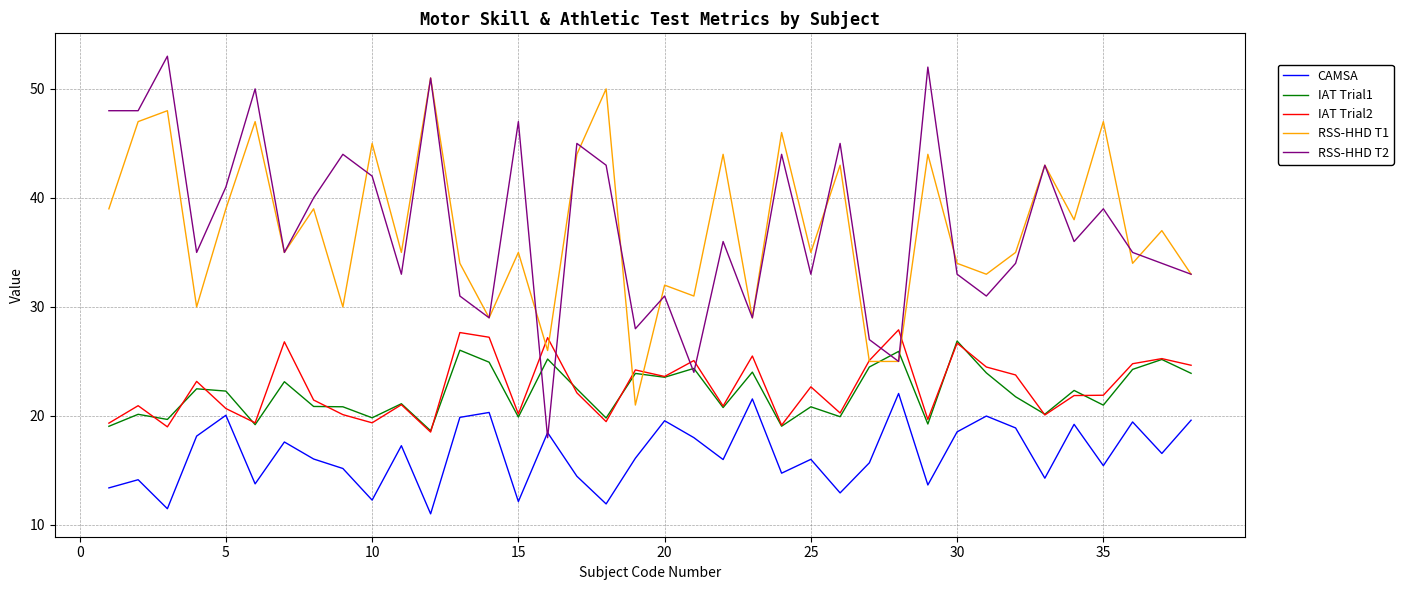

What is the difference between the maximum and second lowest values in the IAT Trial2 series?

8.9